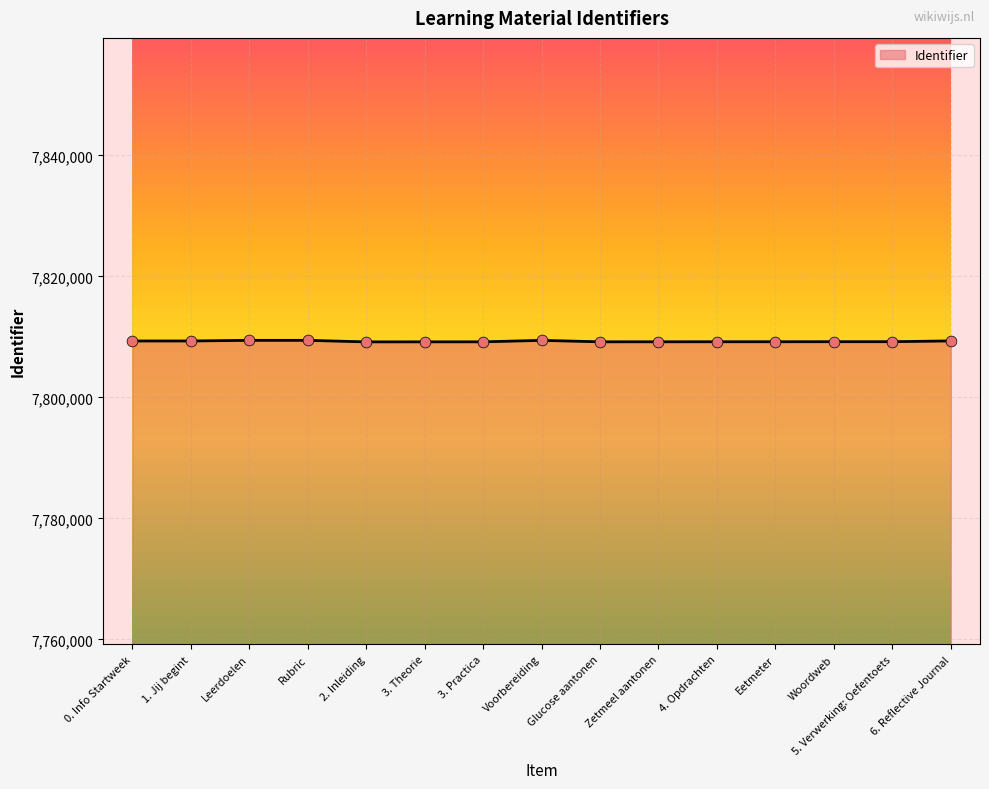

What is the change in value from 3. Theorie to Eetmeter?

+16